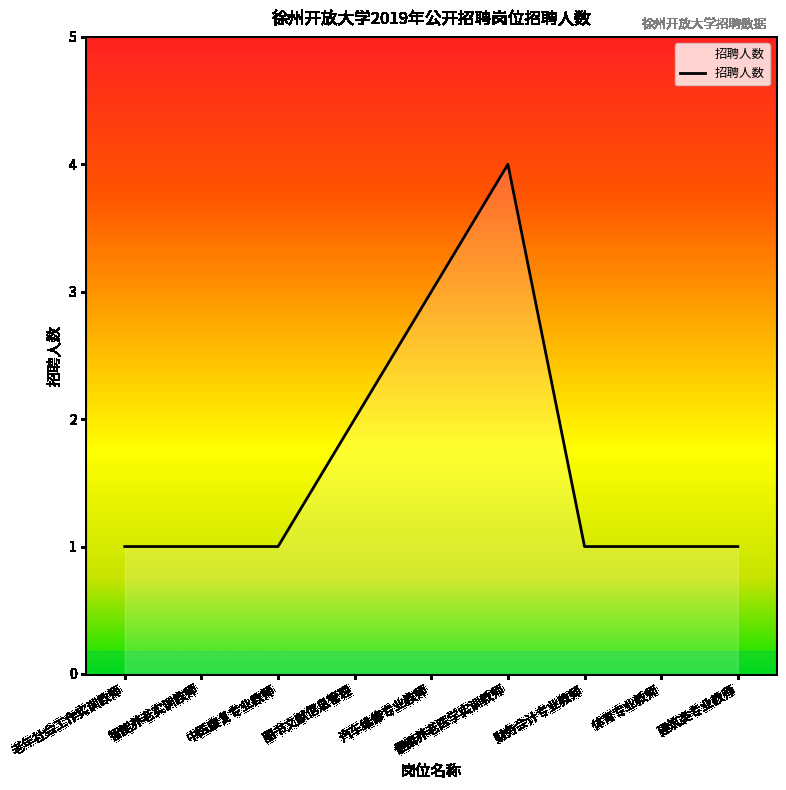

What is the ratio of the value at 健康养老医学实训教师 to the value at 智能养老实训教师?

4.0